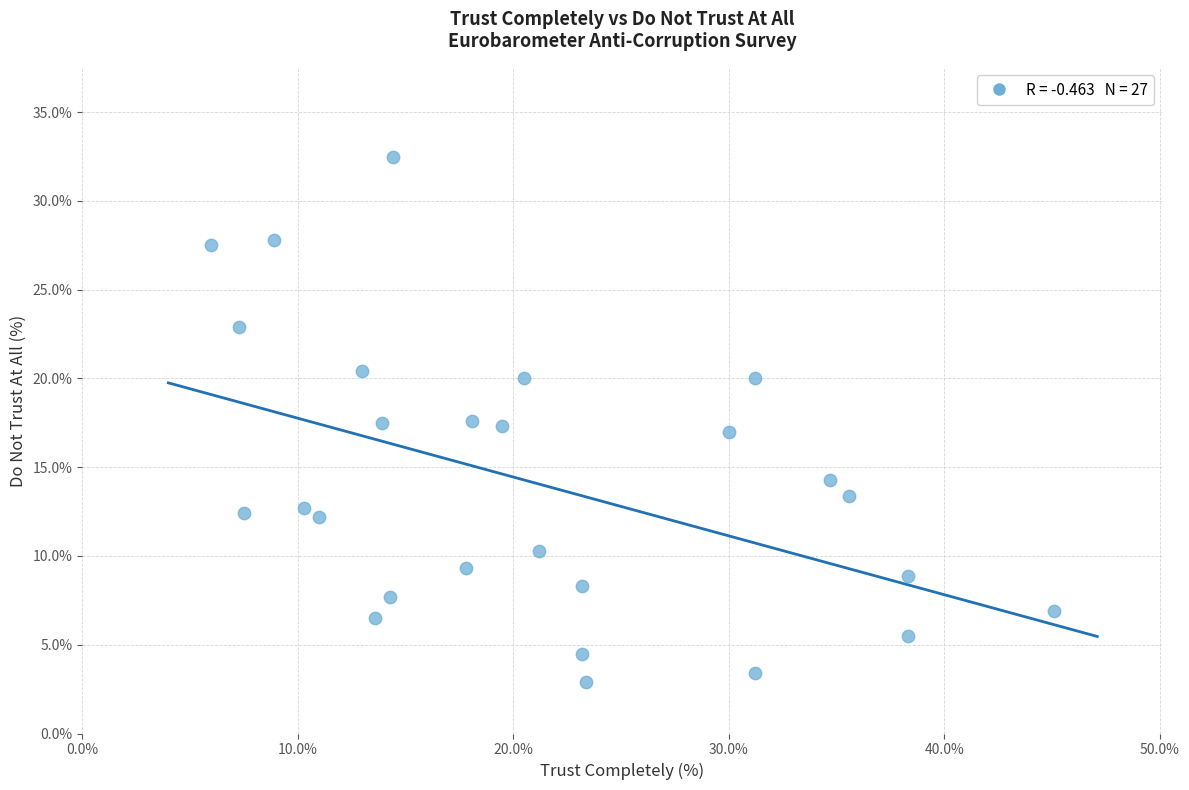

What is the range of Y values (max minus min)?

29.6